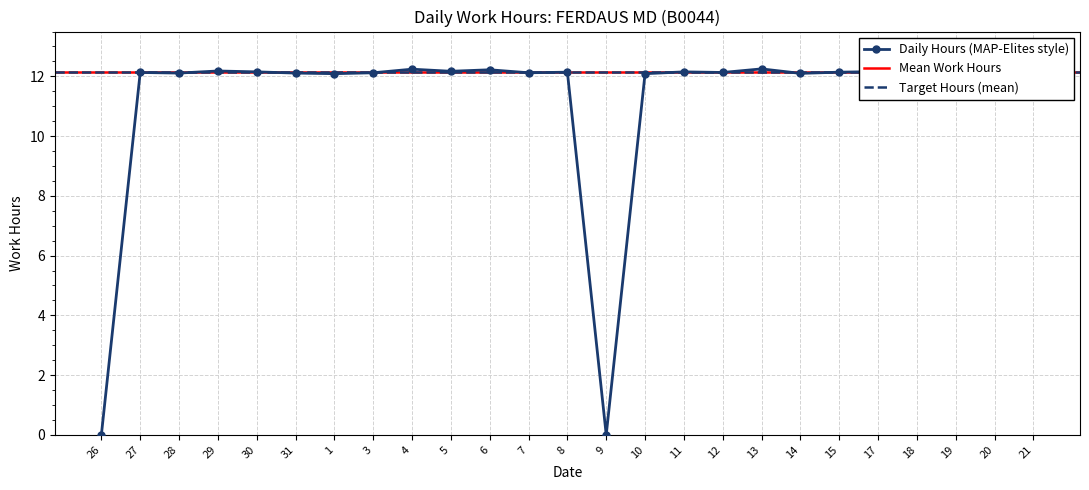

At which category does the chart reach its peak across all series?

21